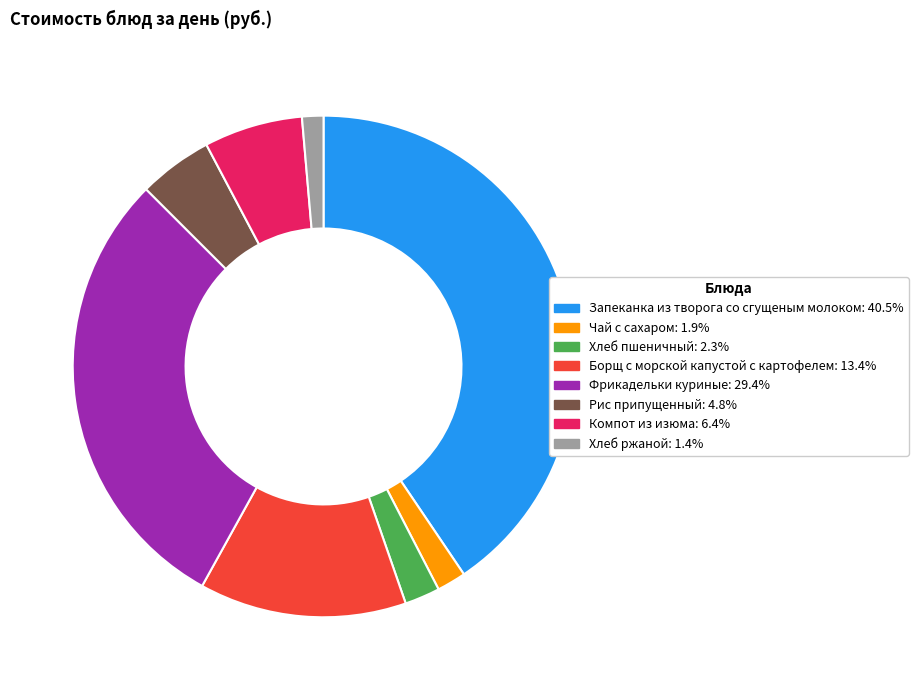

Which slice is the largest?

Запеканка из творога со сгущеным молоком